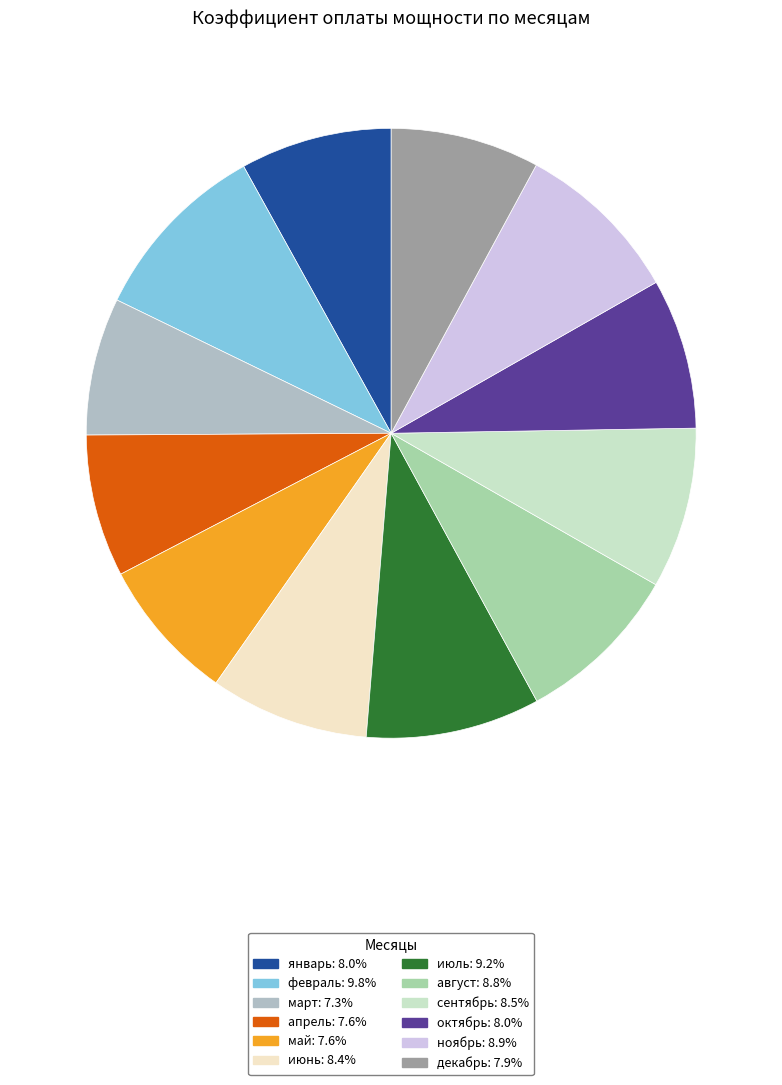

Count the number of slices in the pie.

12